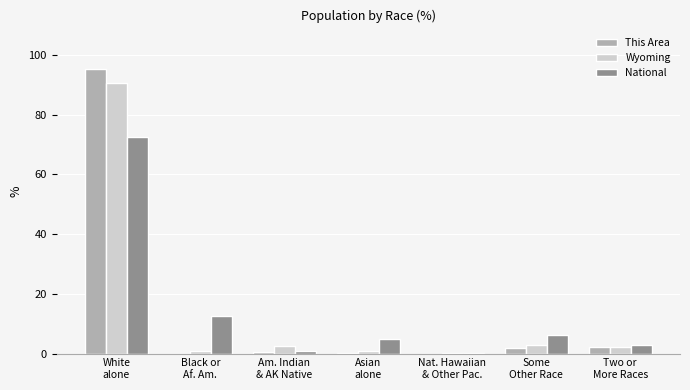

What is the maximum value shown in the chart?

95.2